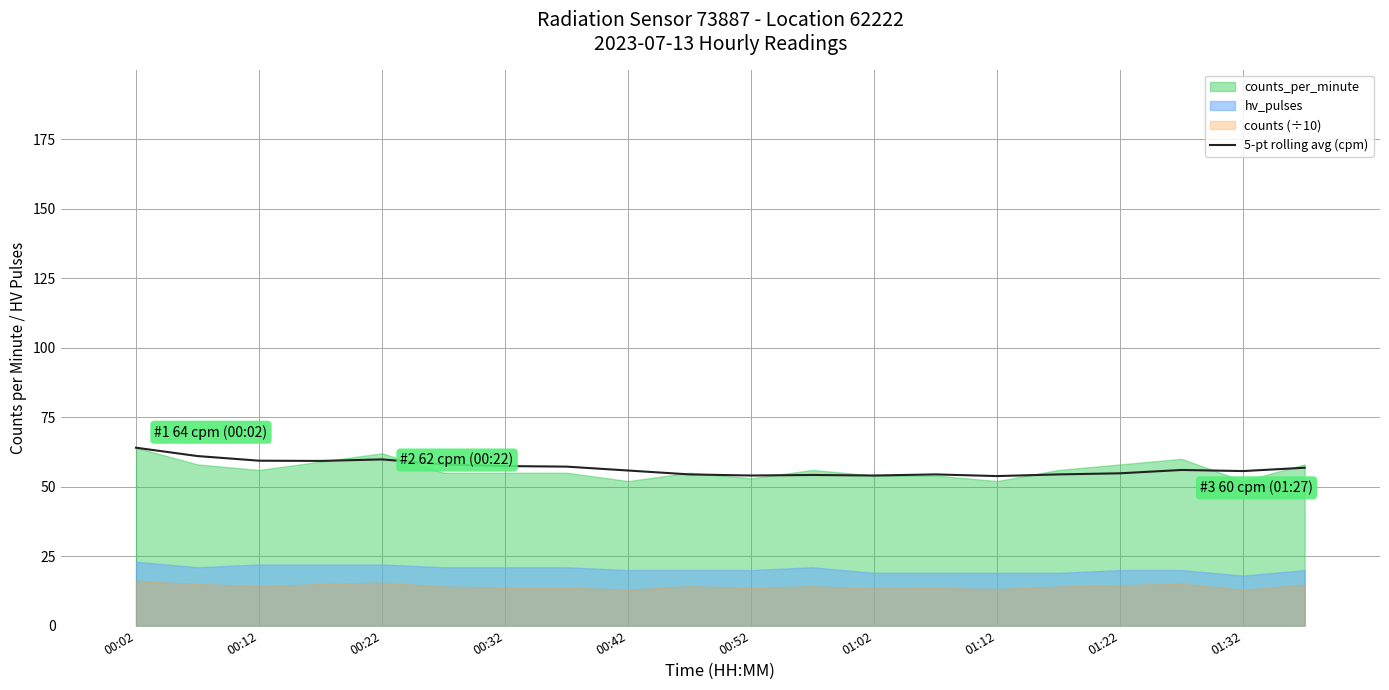

What is the maximum value for 5-pt rolling avg (cpm)?

64.0